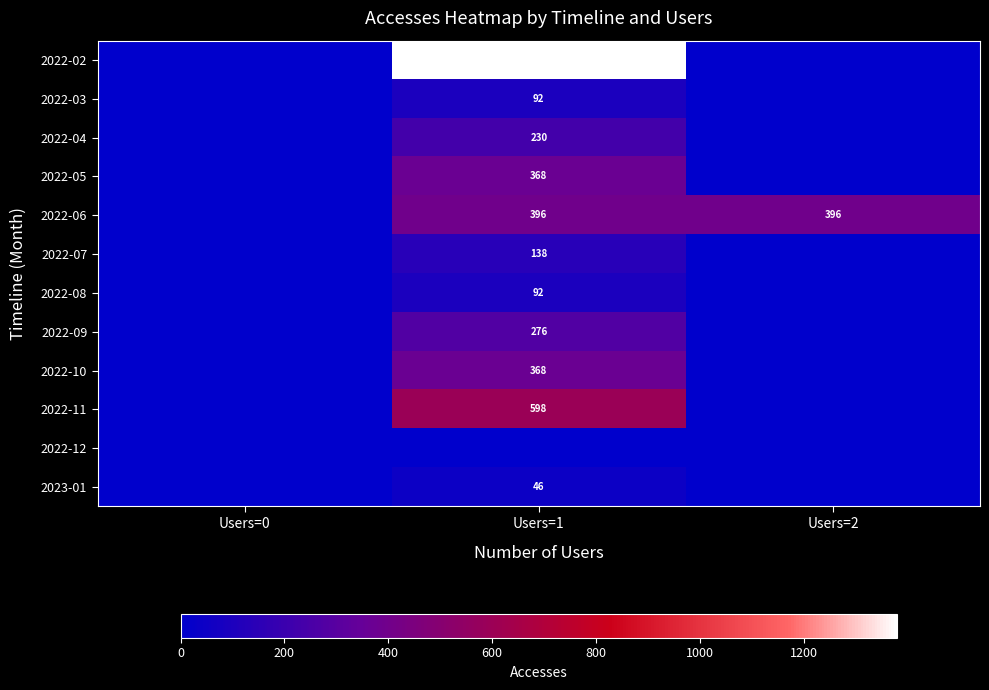

Which category has the lowest value across all series?

Users=0